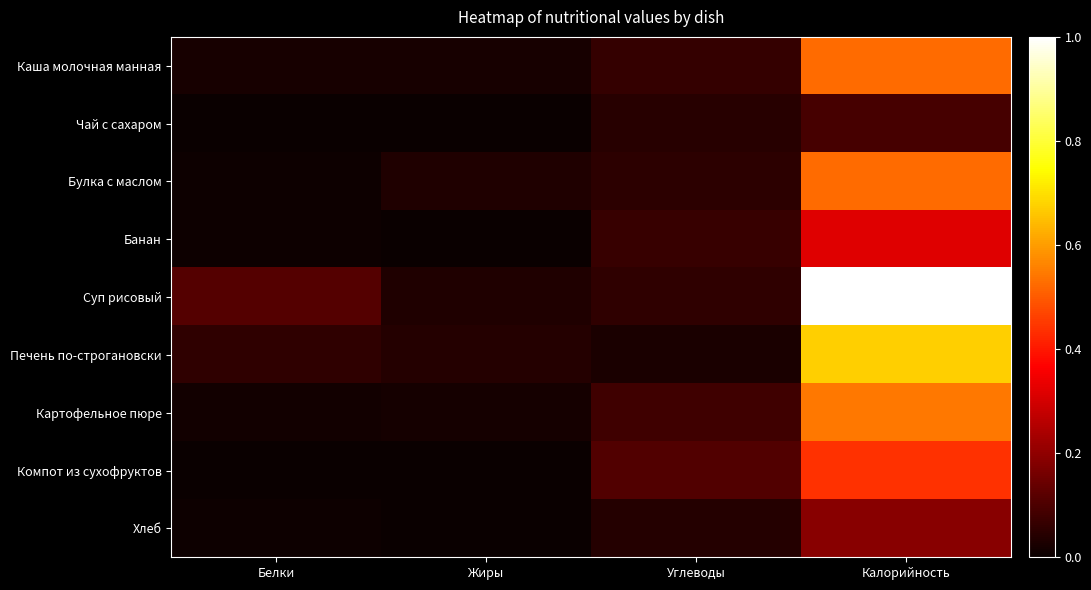

At Белки, list the series in order from largest to smallest.

Суп рисовый, Печень по-строгановски, Каша молочная манная, Картофельное пюре, Булка с маслом, Хлеб, Банан, Компот из сухофруктов, Чай с сахаром